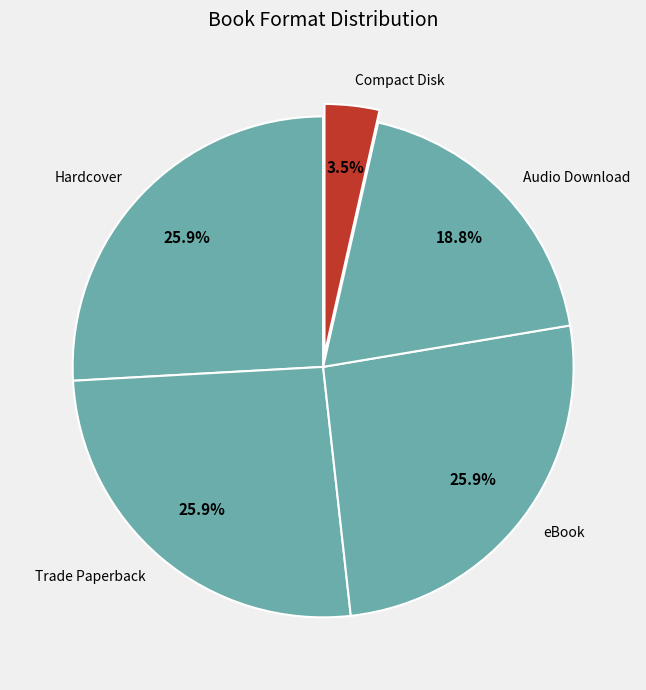

Is it true that Trade Paperback is 11% of the pie?

False